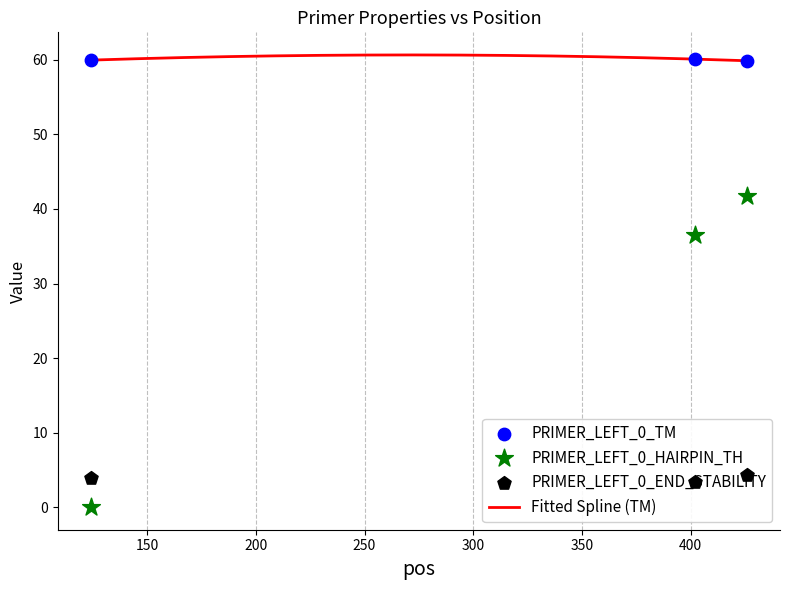

Which series reaches the maximum Y coordinate?

PRIMER_LEFT_0_TM